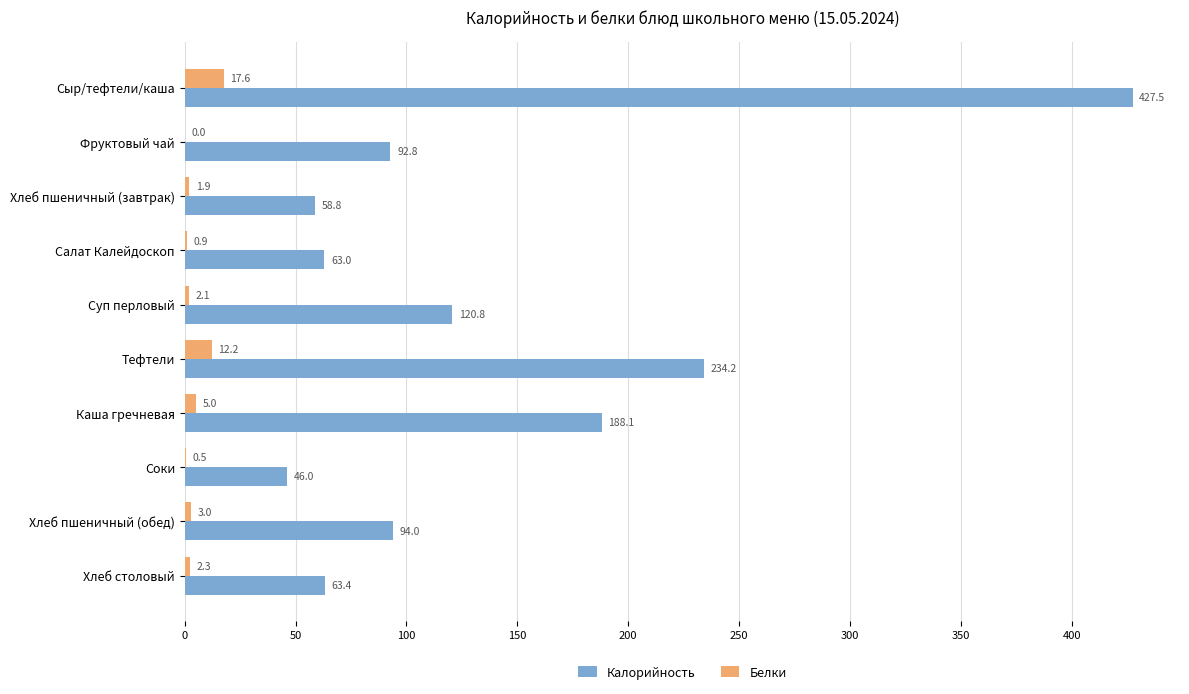

What is the sum of the Белки values at Соки and Салат Калейдоскоп?

1.4